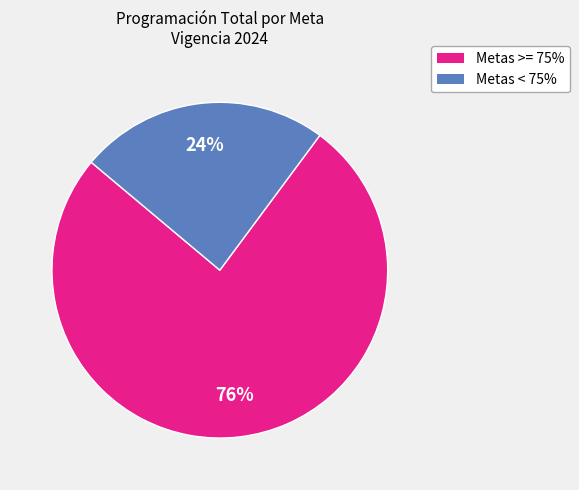

To the nearest percent, what is the average slice percentage?

50%